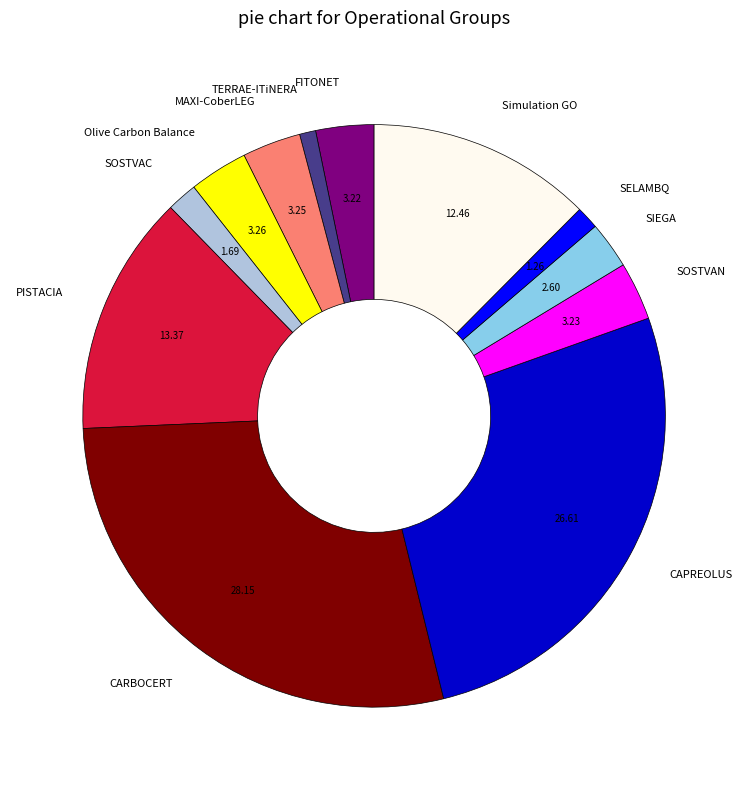

True or false: SELAMBQ accounts for 16% of the total.

False